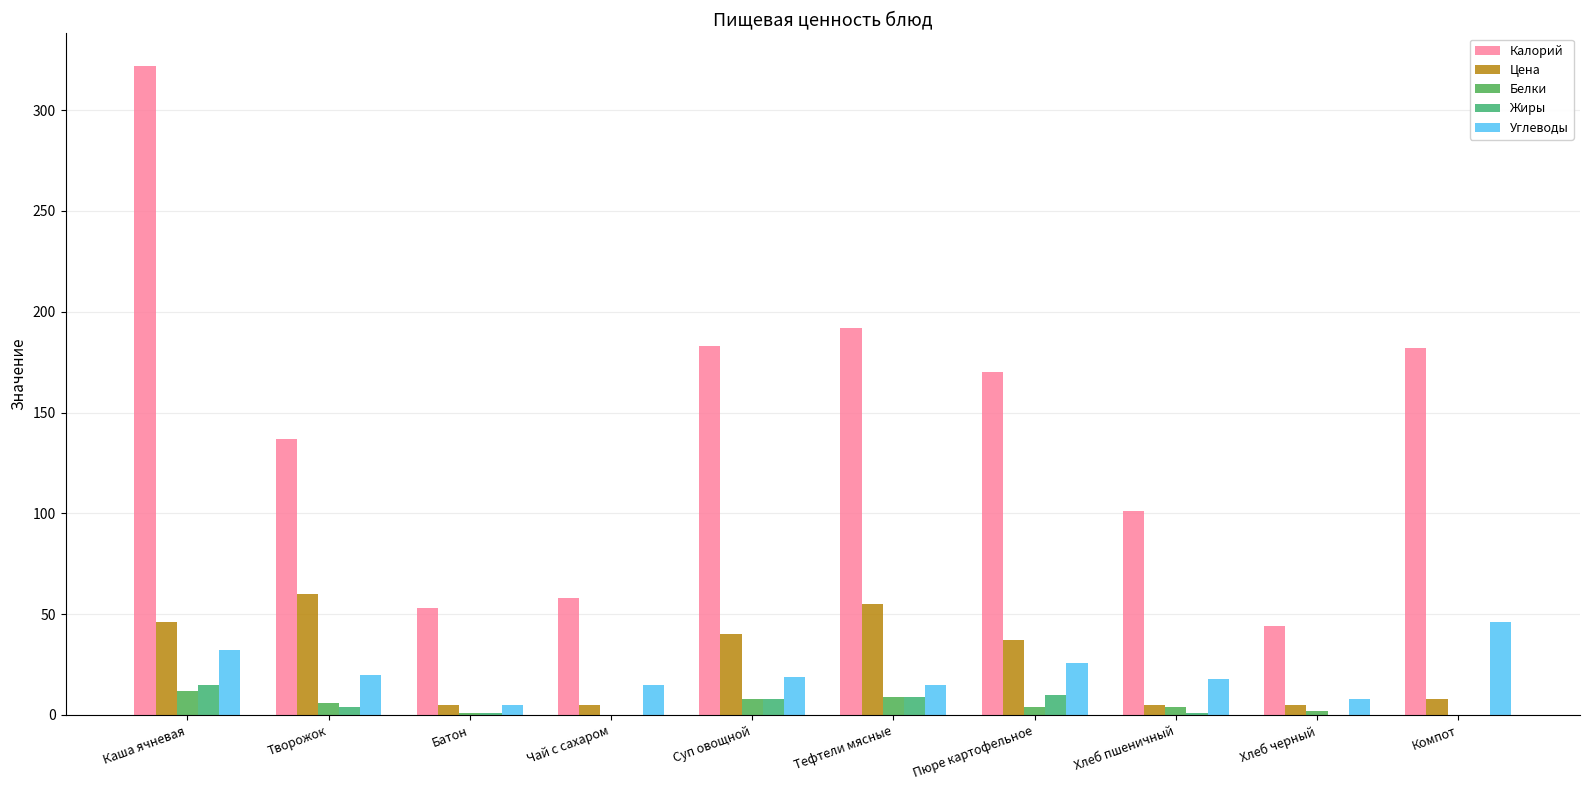

Between Батон and Хлеб пшеничный, which series saw the biggest shift?

Калорий